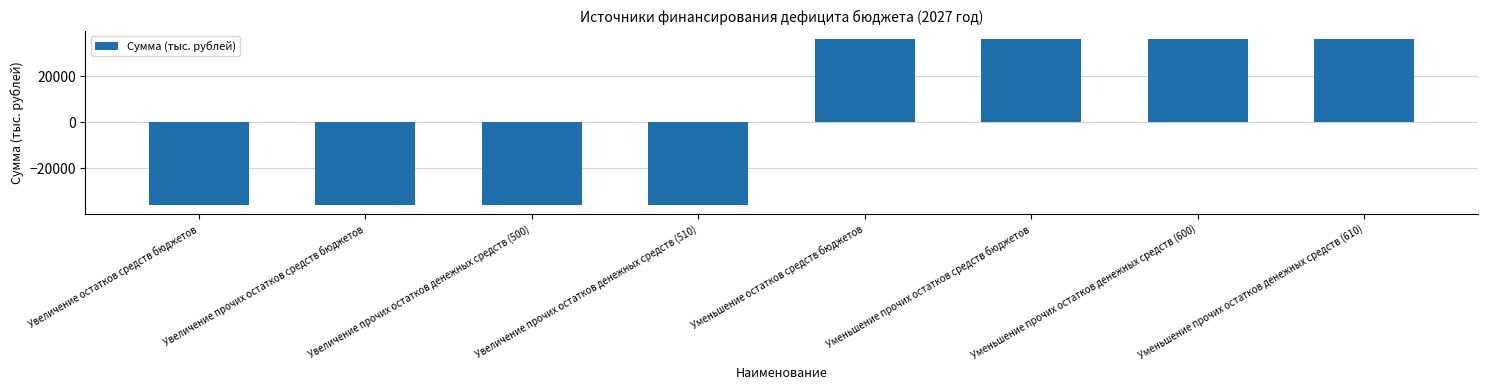

What is the label of the 7th bar from the right?

Увеличение прочих остатков средств бюджетов